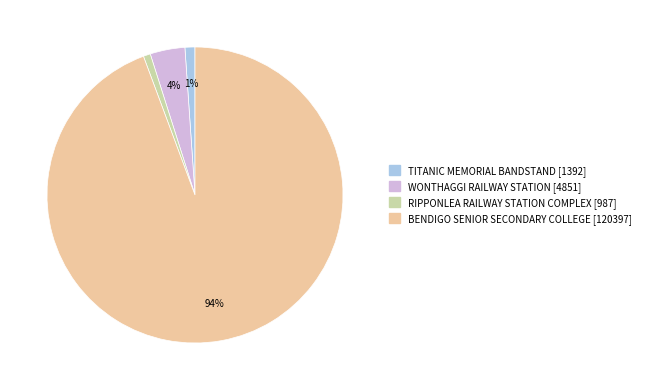

Does any single category account for the majority?

Yes